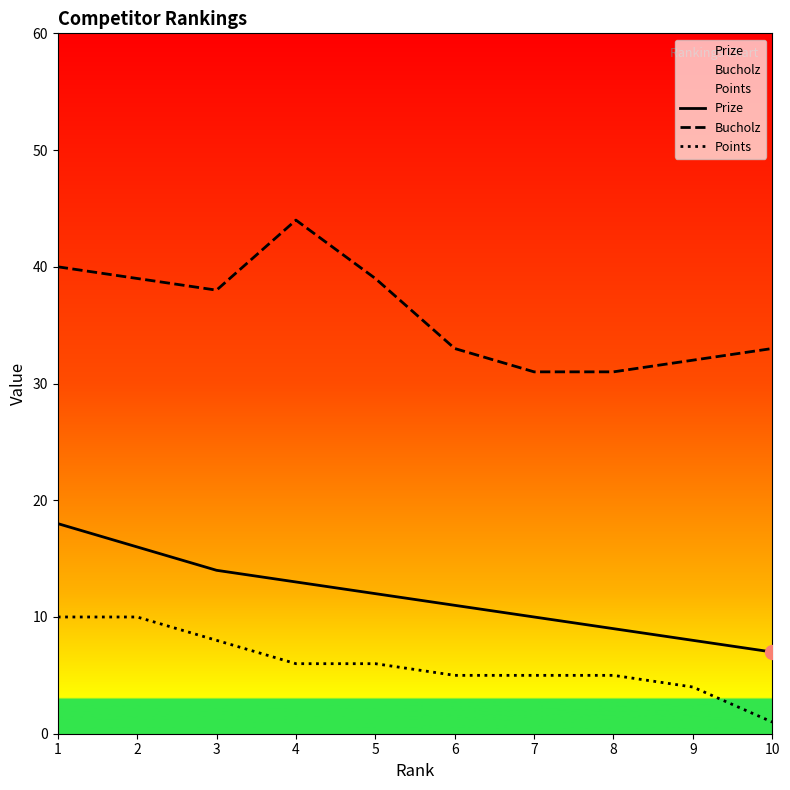

Which category has the lowest value in the Points series?

10